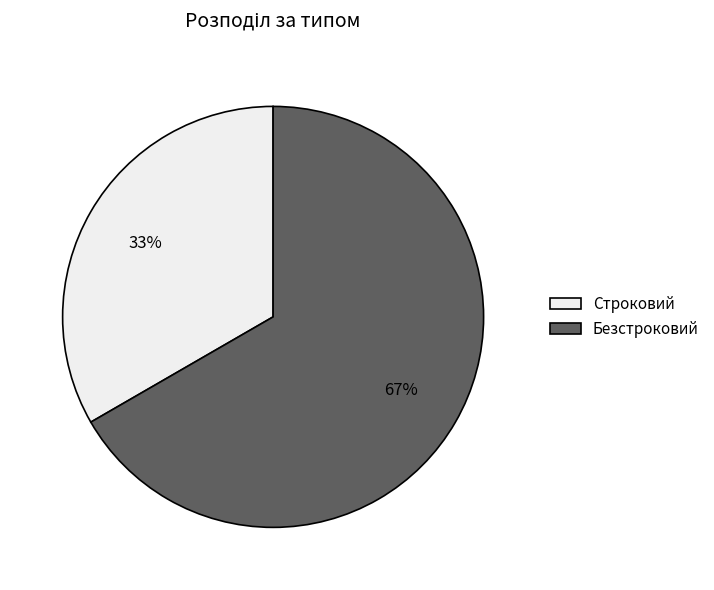

True or false: Безстроковий accounts for 61% of the total.

False